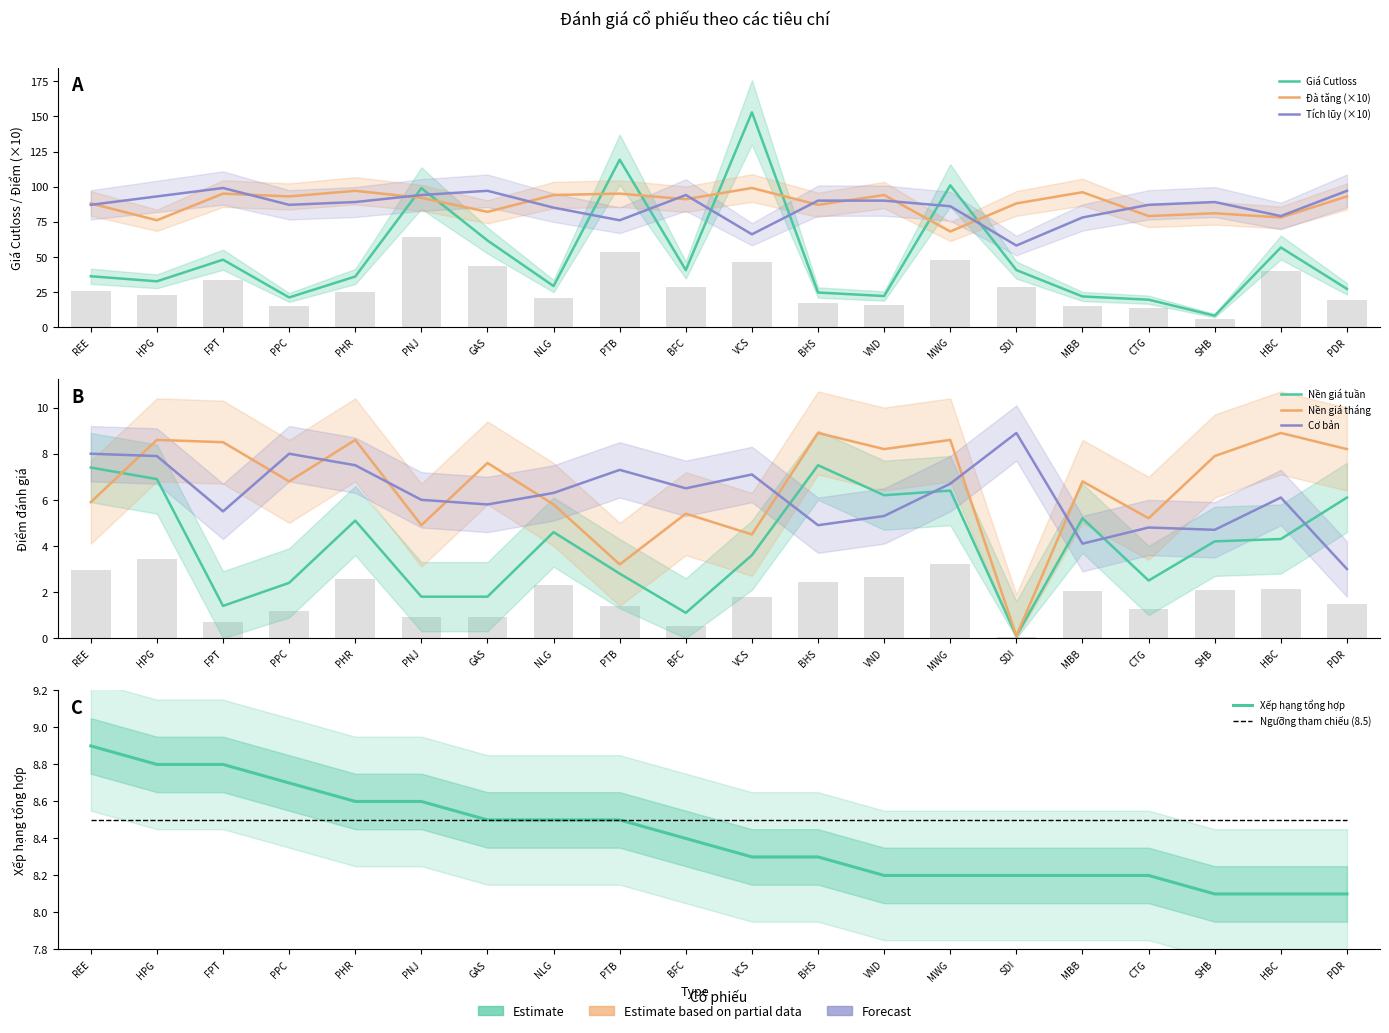

What is the label of the 13th bar from the left?

VND